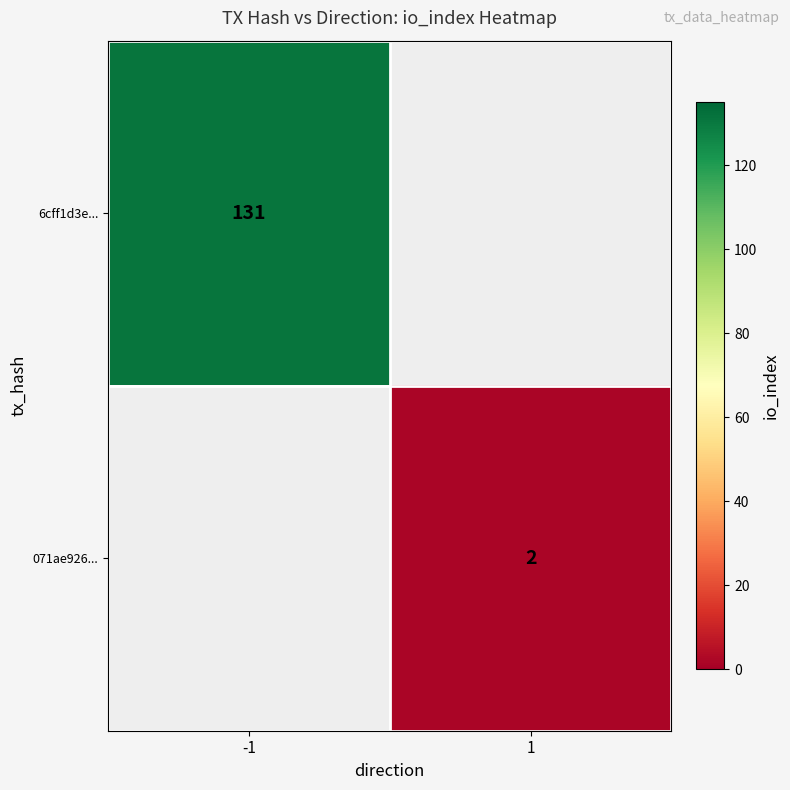

The 6cff1d3e... series shows 190 at -1. True or false?

False